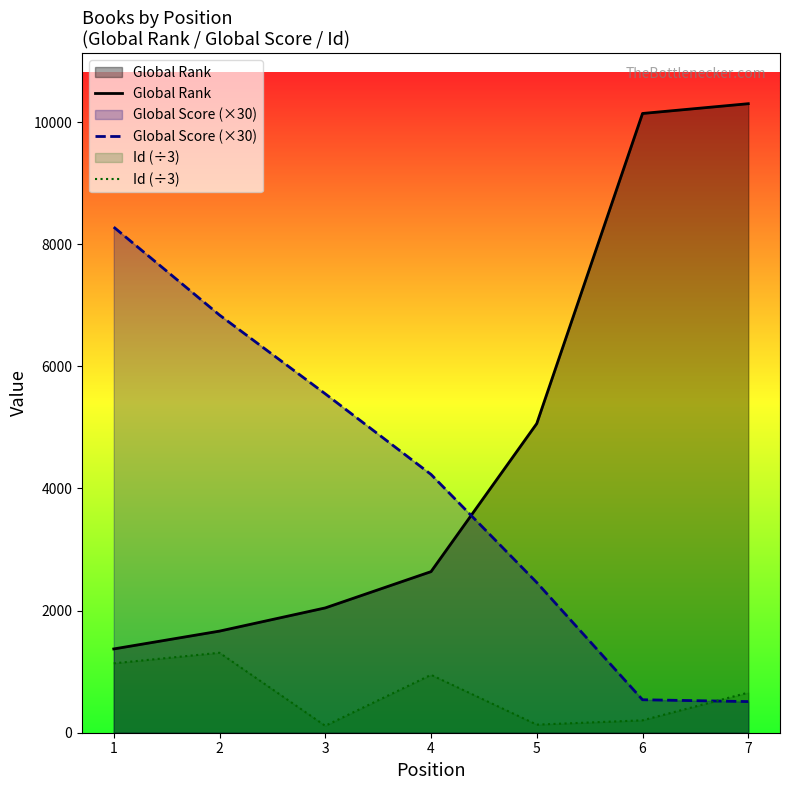

List the series in order of their overall mean, lowest first.

Id (÷3), Global Score (×30), Global Rank